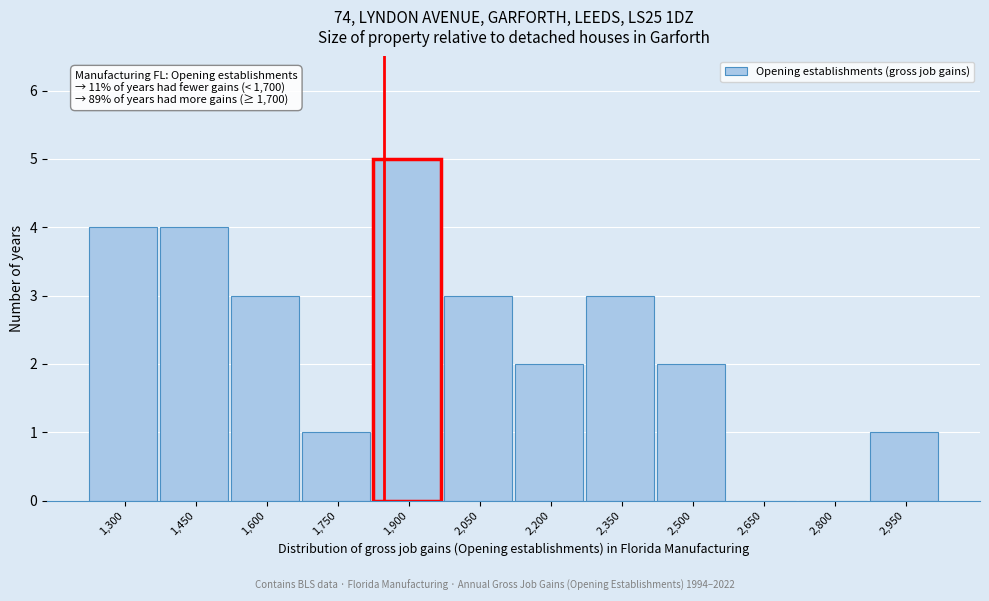

Reading right to left, what are all the values shown in this chart?

2,950=1	2,800=0	2,650=0	2,500=2	2,350=3	2,200=2	2,050=3	1,900=5	1,750=1	1,600=3	1,450=4	1,300=4